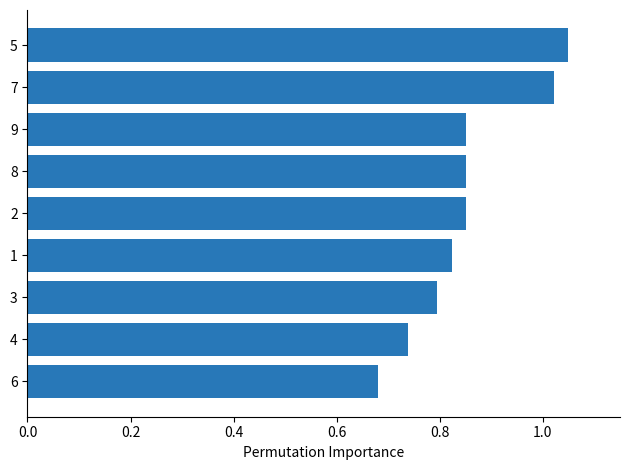

What position from the top is 3?

7